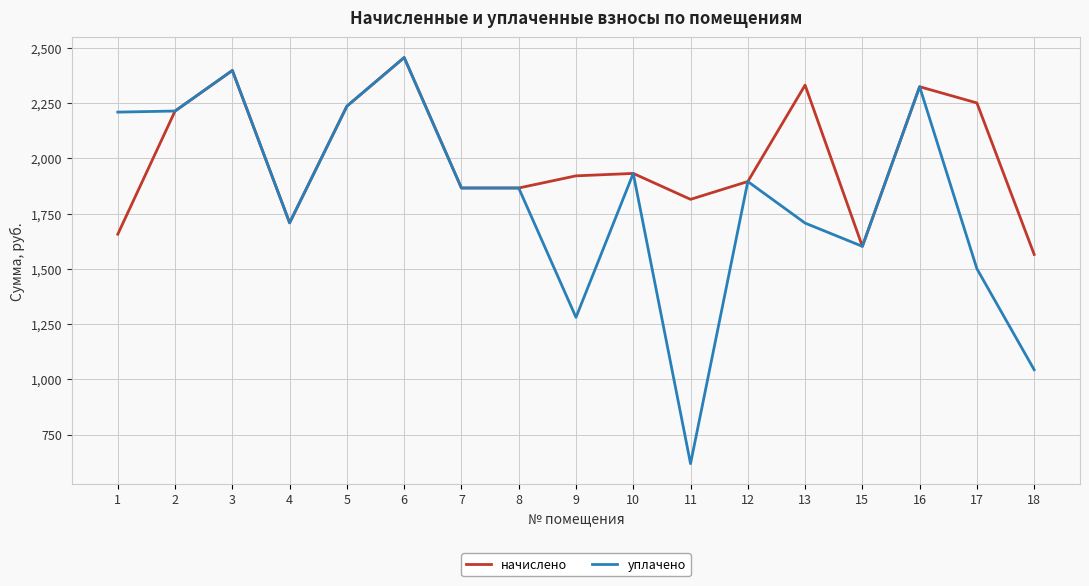

Read the начислено value at 5.

2236.3